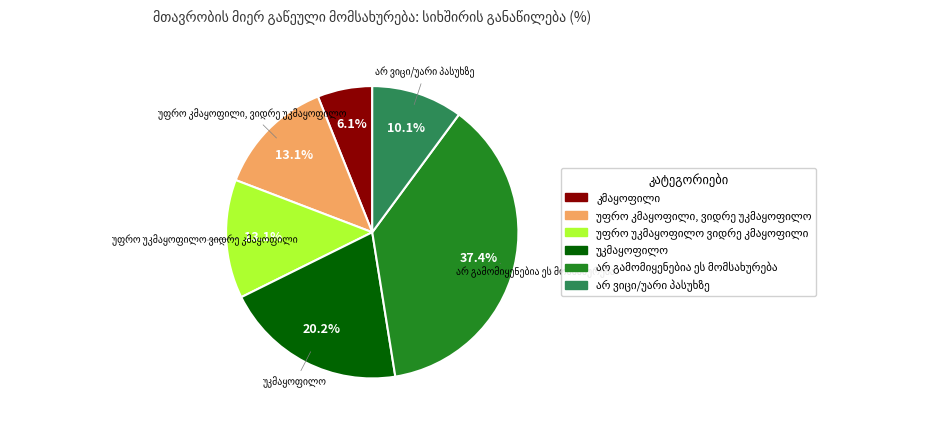

Is there a majority slice in this chart?

No